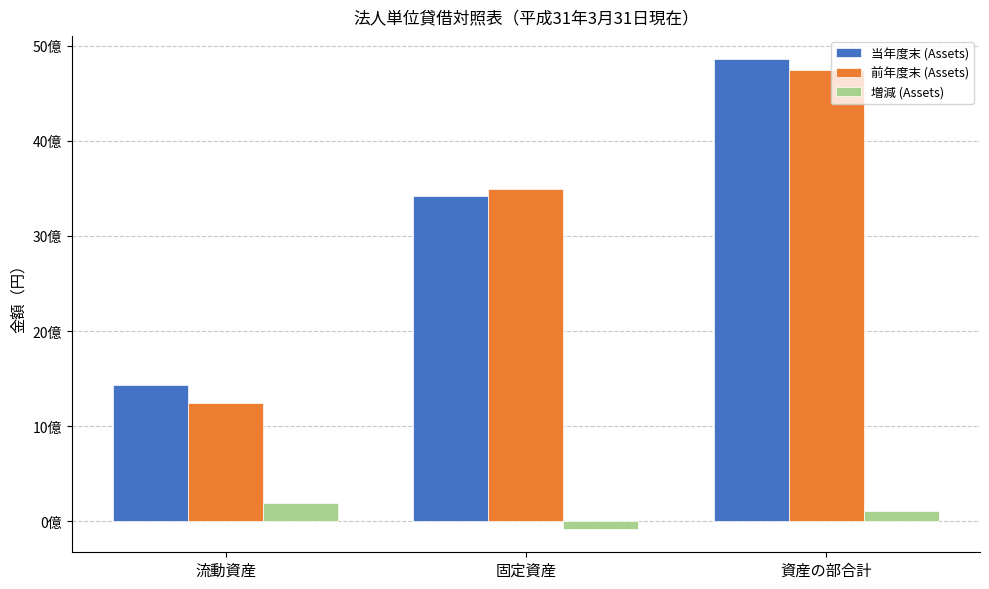

What is the difference between the highest and lowest values at 流動資産?

1245441059